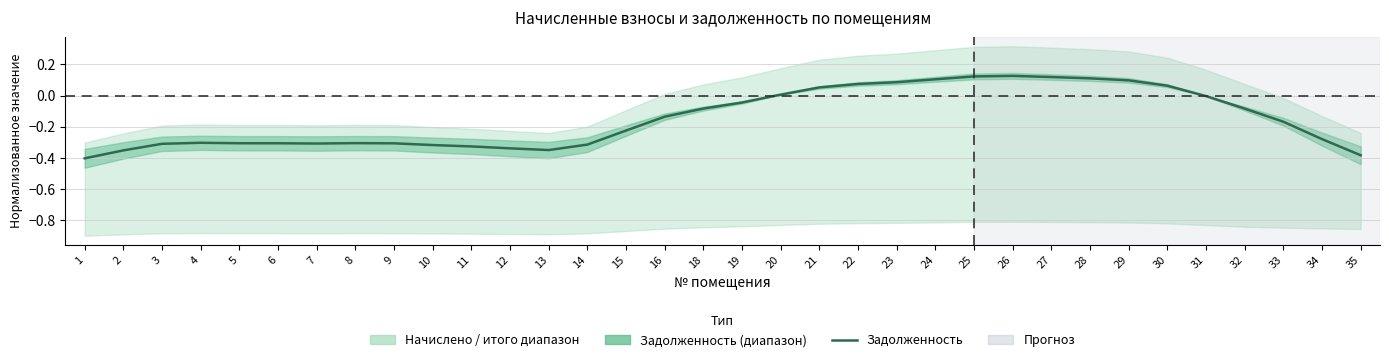

What is the value of the 5th point from the left?

-0.3